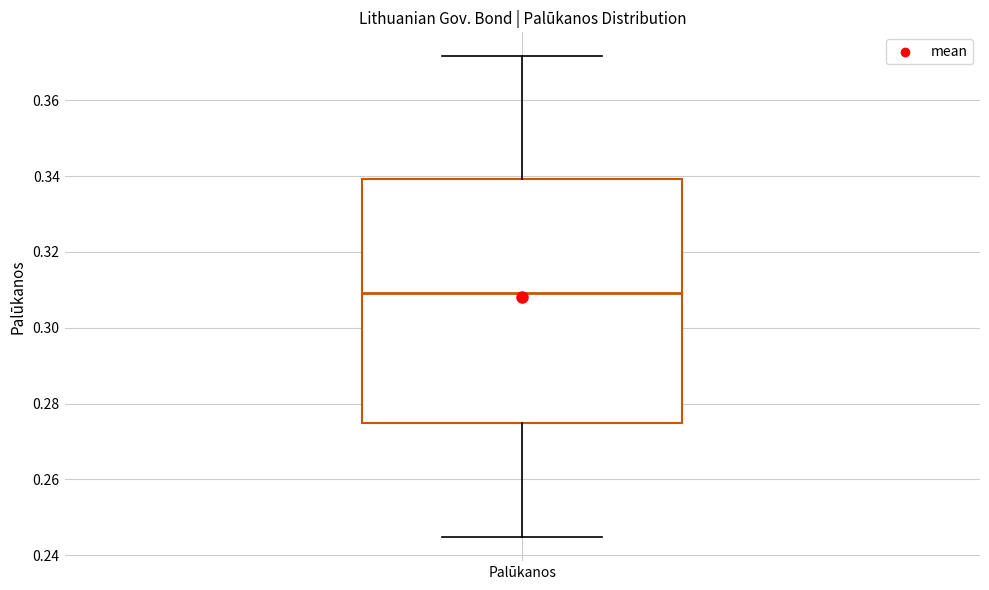

Read this box plot against the y-axis: the position of the median line, the range covered by the box, and the ends of both whiskers. The values are not printed on the chart, so give them approximately, as read against the axis.

median 0.310, box 0.274 to 0.340, whiskers 0.244 to 0.372